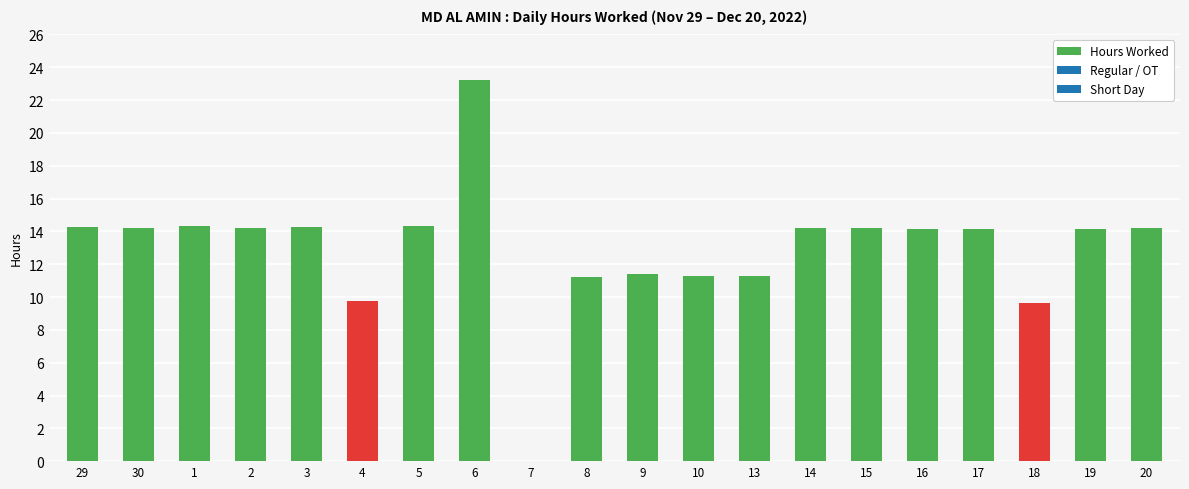

True or false: the data shows 14.3 at 29.

True